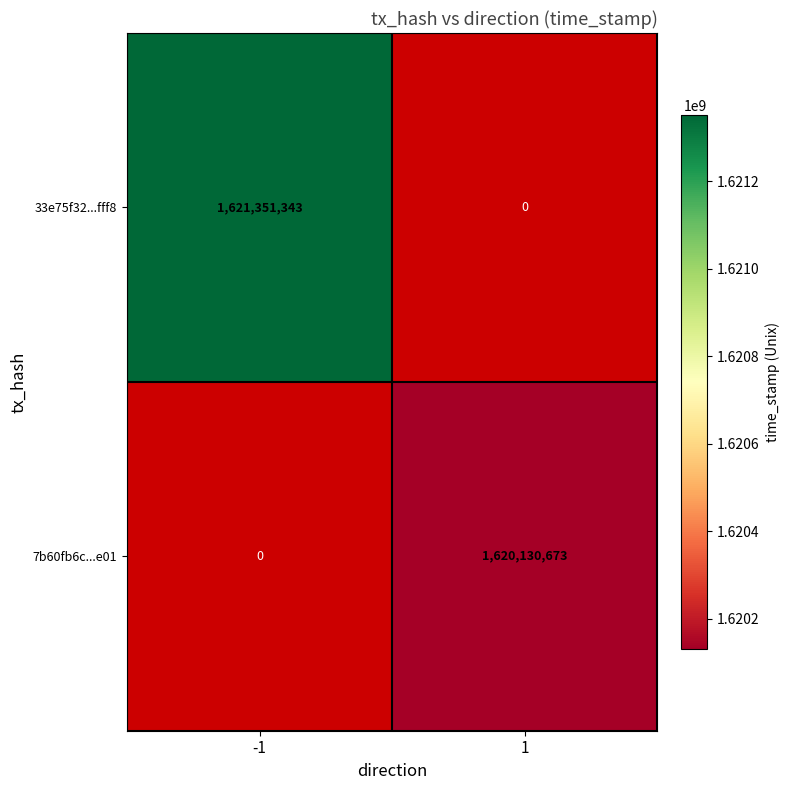

Count the number of data series in this chart.

2